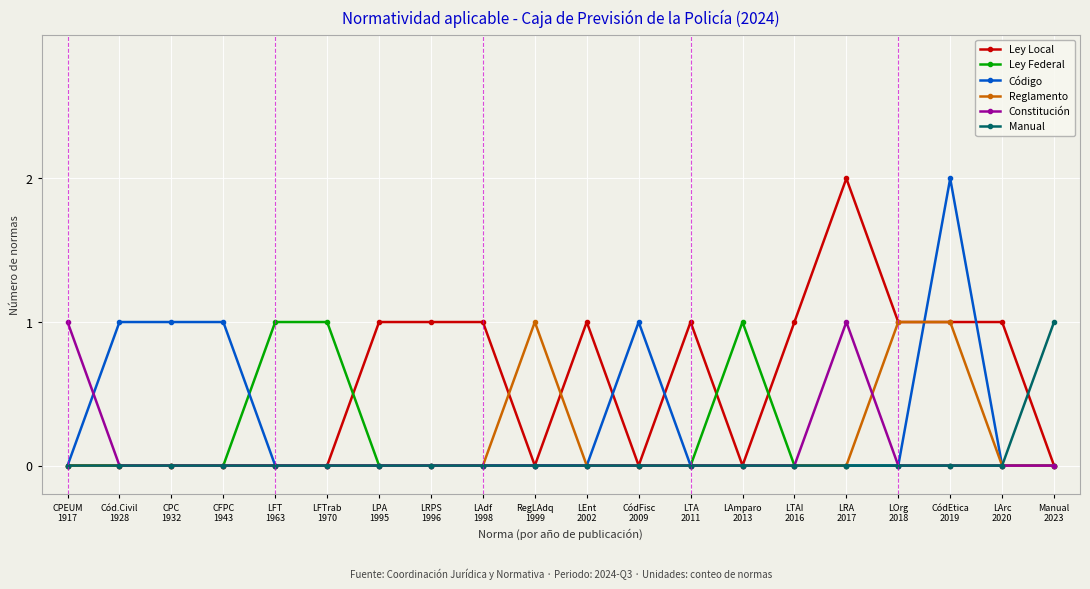

Which series has the largest total across all categories?

Ley Local